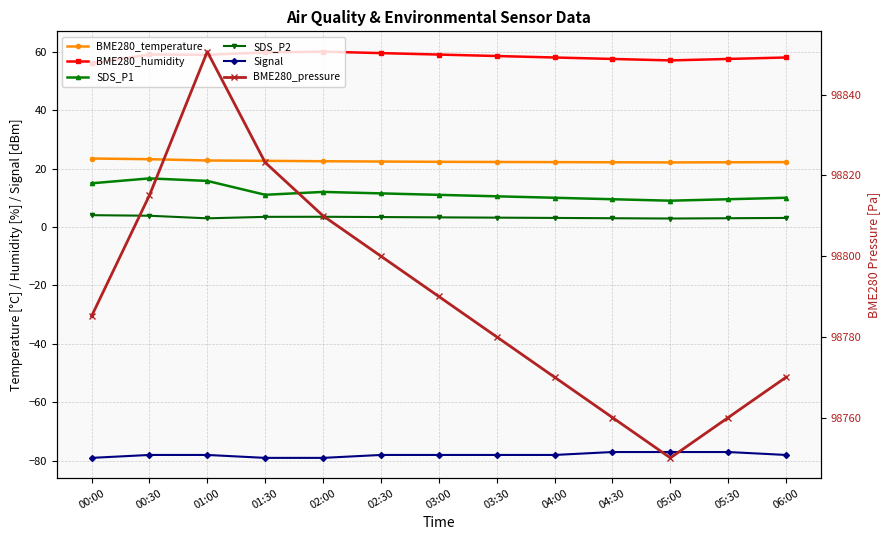

What is the lowest value of the Signal series?

-79.0